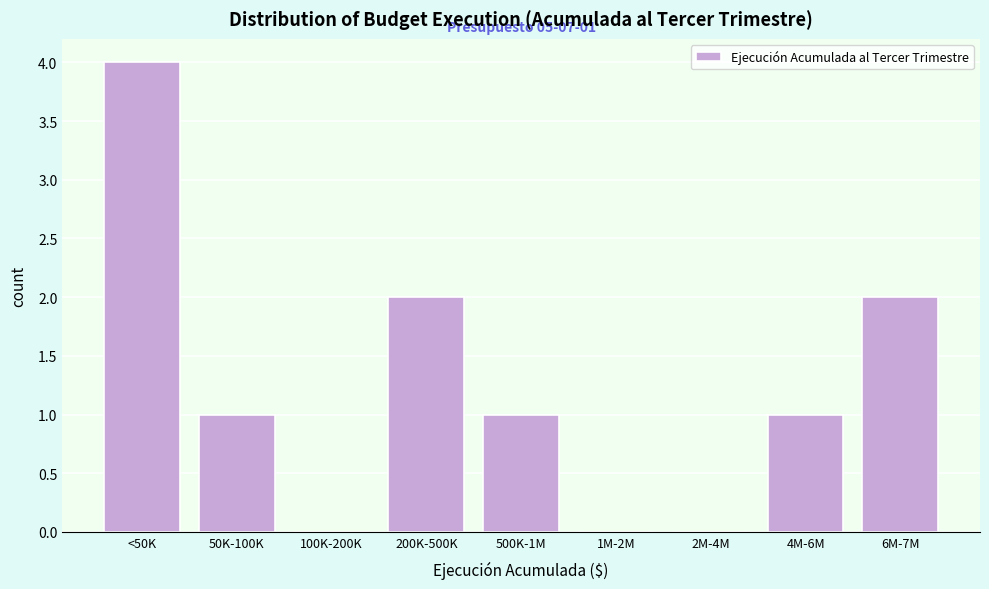

Reading left to right, transcribe all the data shown in this chart.

<50K=4	50K-100K=1	100K-200K=0	200K-500K=2	500K-1M=1	1M-2M=0	2M-4M=0	4M-6M=1	6M-7M=2